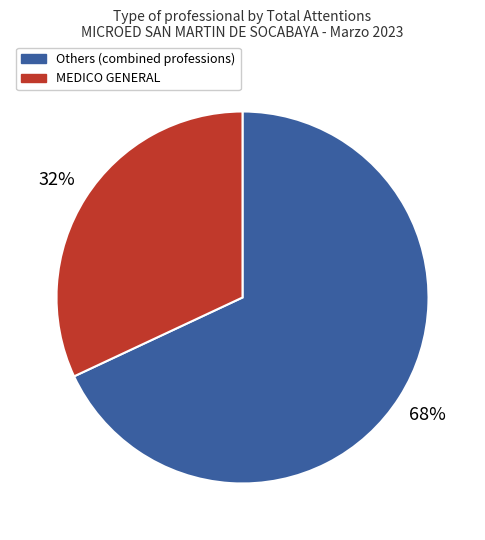

Is the sum of Others (combined professions) and MEDICO GENERAL greater than half?

Yes